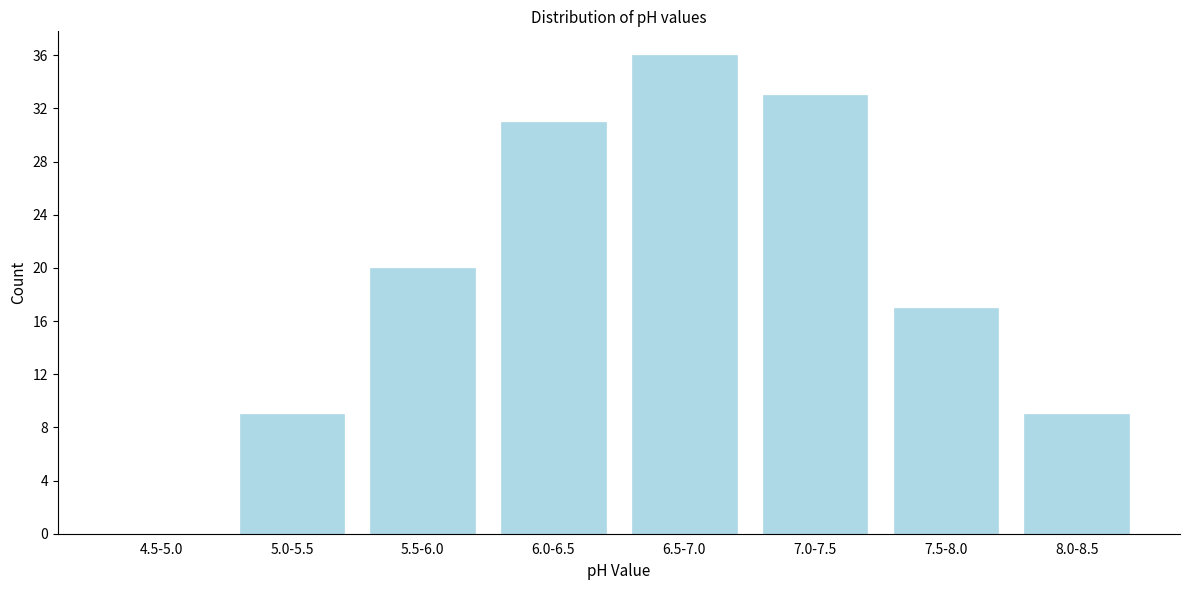

Reading left to right, what are all the values shown in this chart?

4.5-5.0=0	5.0-5.5=9	5.5-6.0=20	6.0-6.5=31	6.5-7.0=36	7.0-7.5=33	7.5-8.0=17	8.0-8.5=9